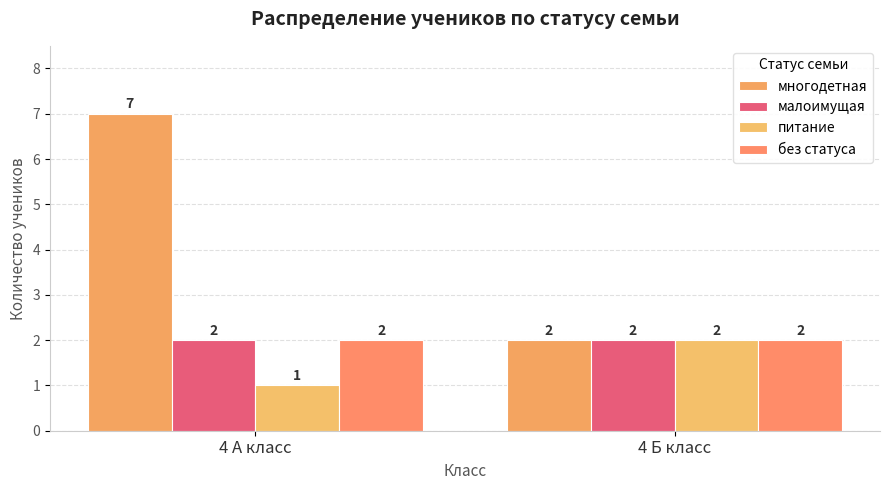

True or false: без статуса has a value of 2 at 4 Б класс.

True